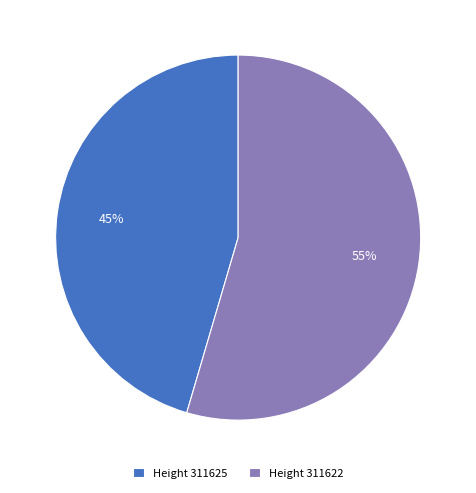

Is there any slice that represents more than half of the pie?

Yes